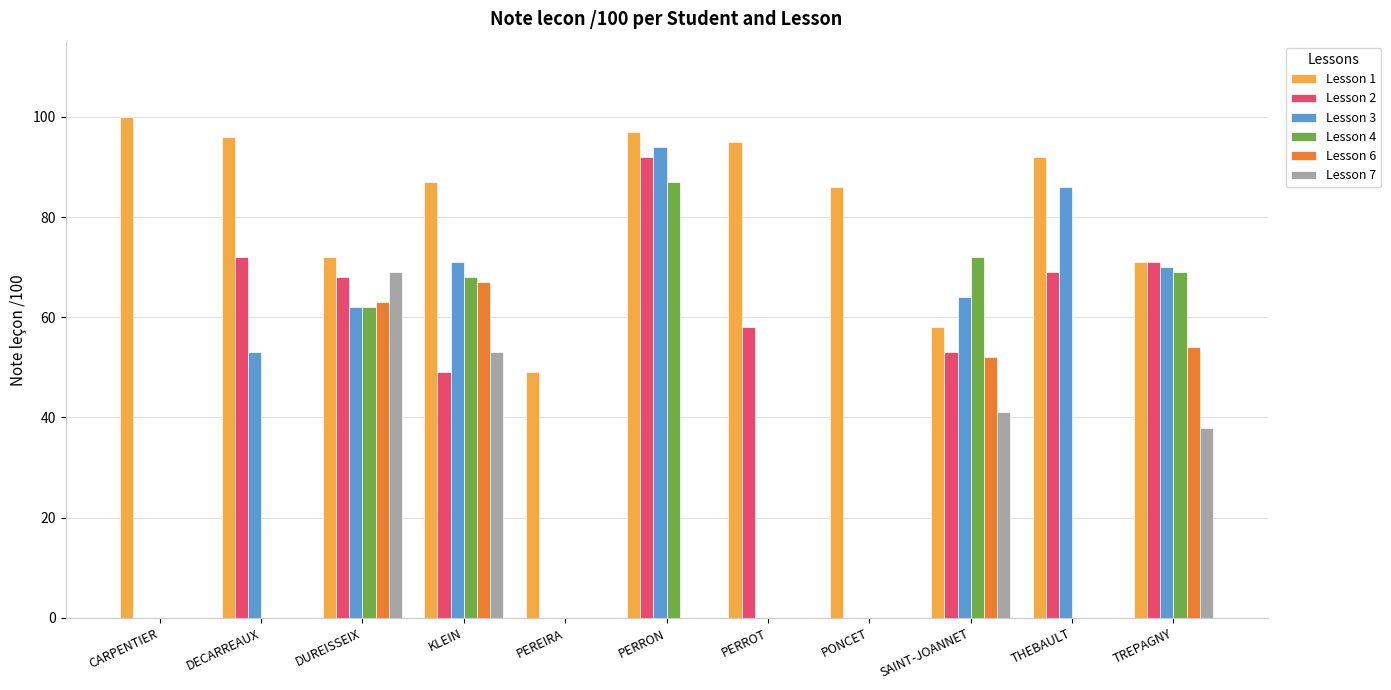

True or false: Lesson 2 has a value of 68 at DUREISSEIX.

True